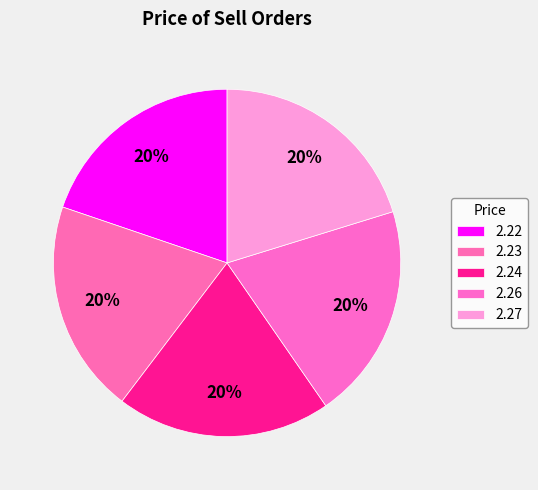

True or false: 2.27 accounts for 7% of the total.

False